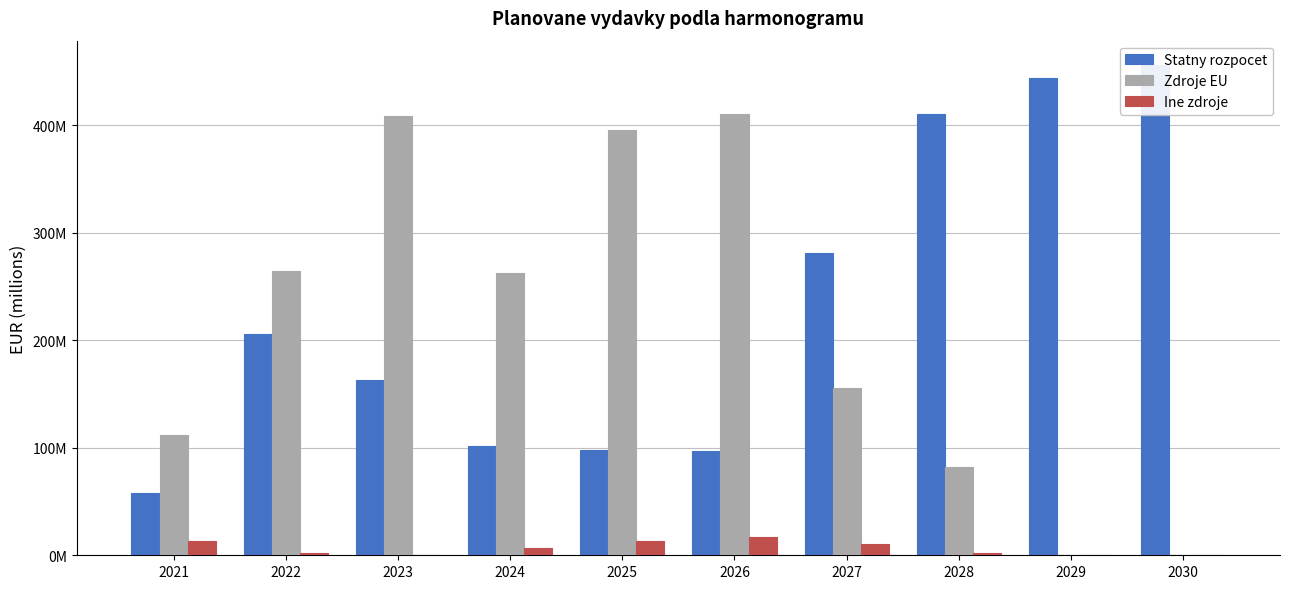

Which series has the largest range (max minus min)?

Zdroje EU